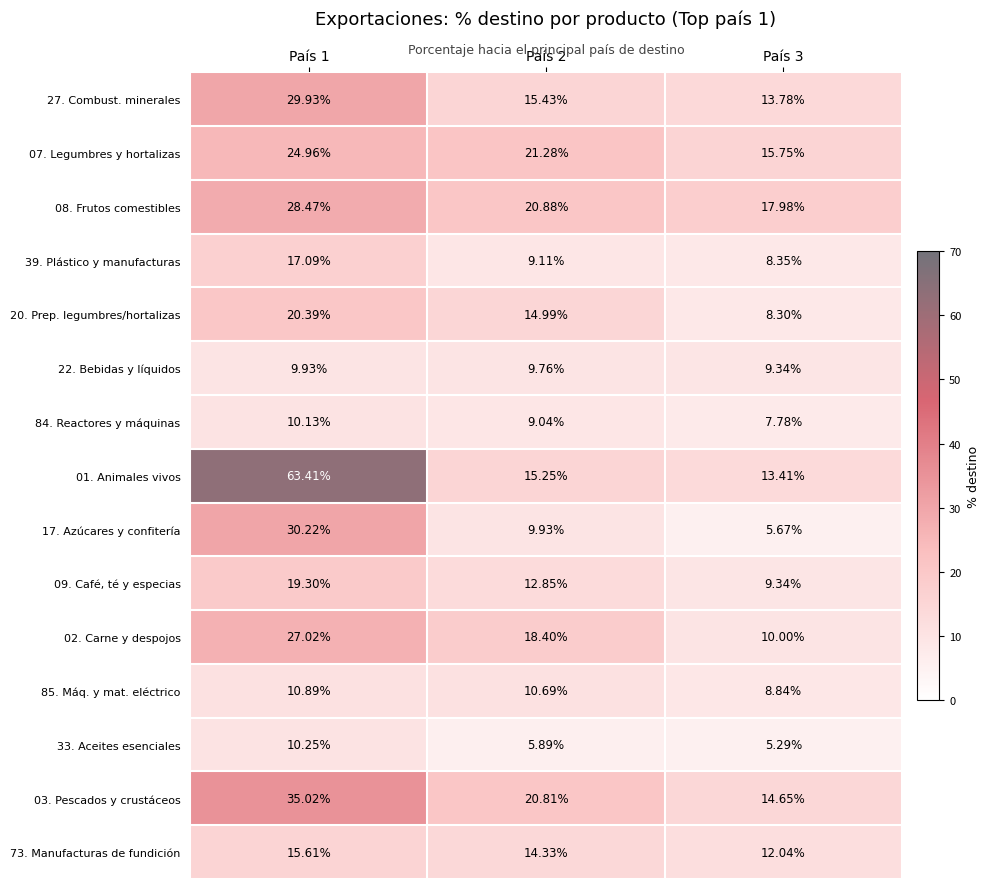

Is the value of 07. Legumbres y hortalizas at País 2 greater than the value of 08. Frutos comestibles at País 2?

Yes